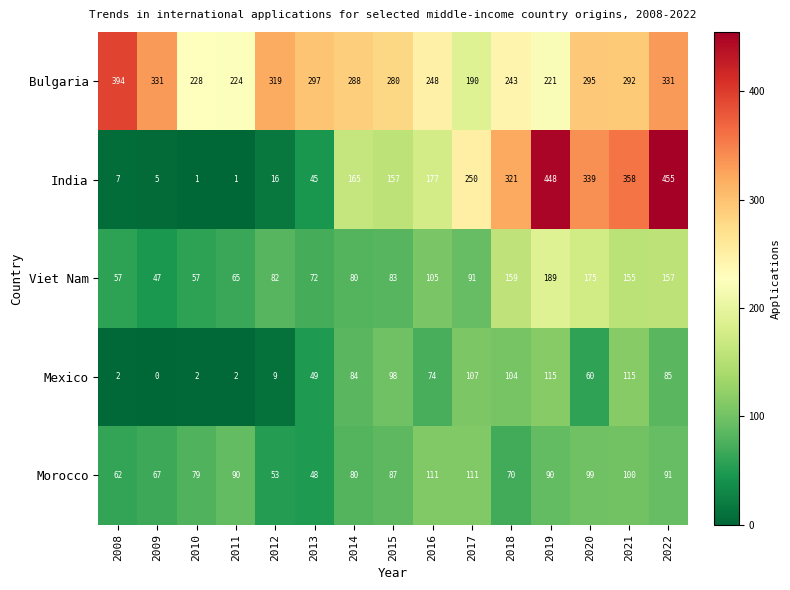

What is the total value across all series at 2011?

382